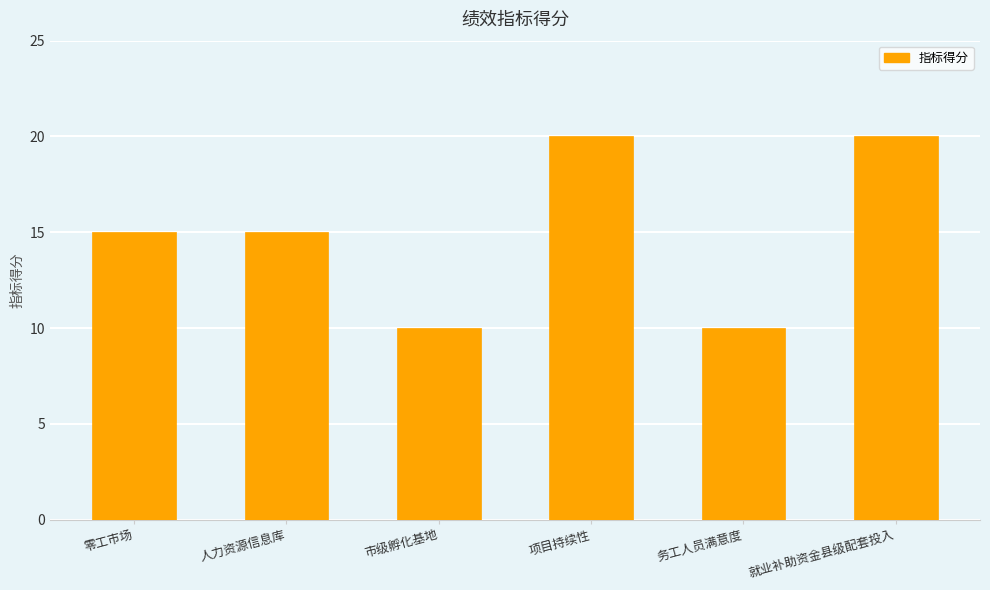

Between 务工人员满意度 and 人力资源信息库, which is larger?

人力资源信息库